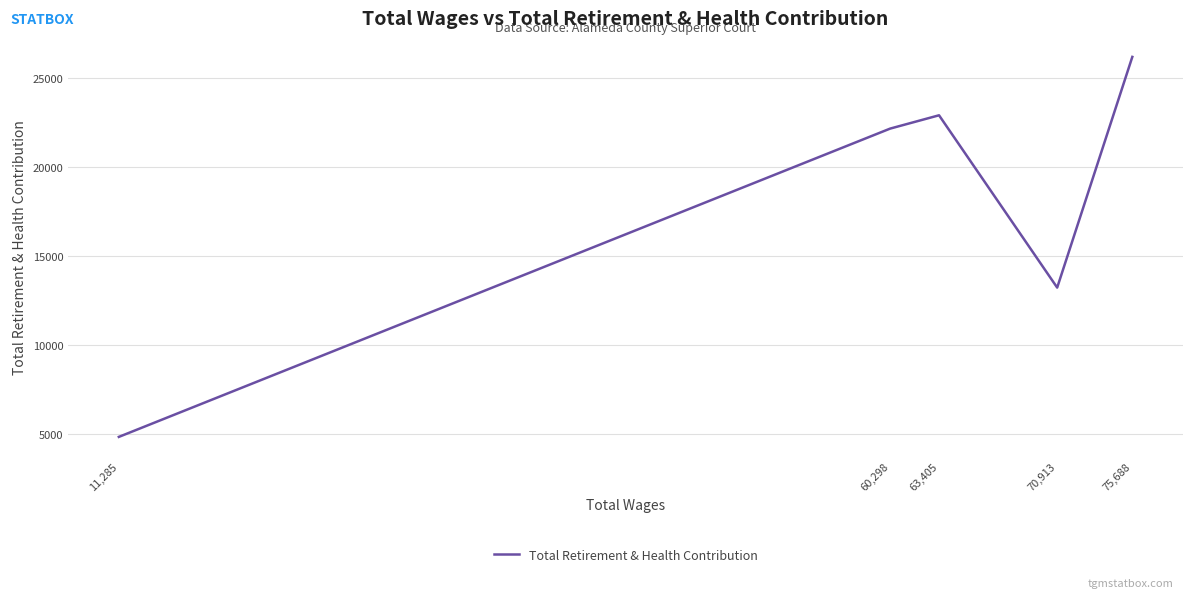

The value at 70,913 is 13235. True or false?

True